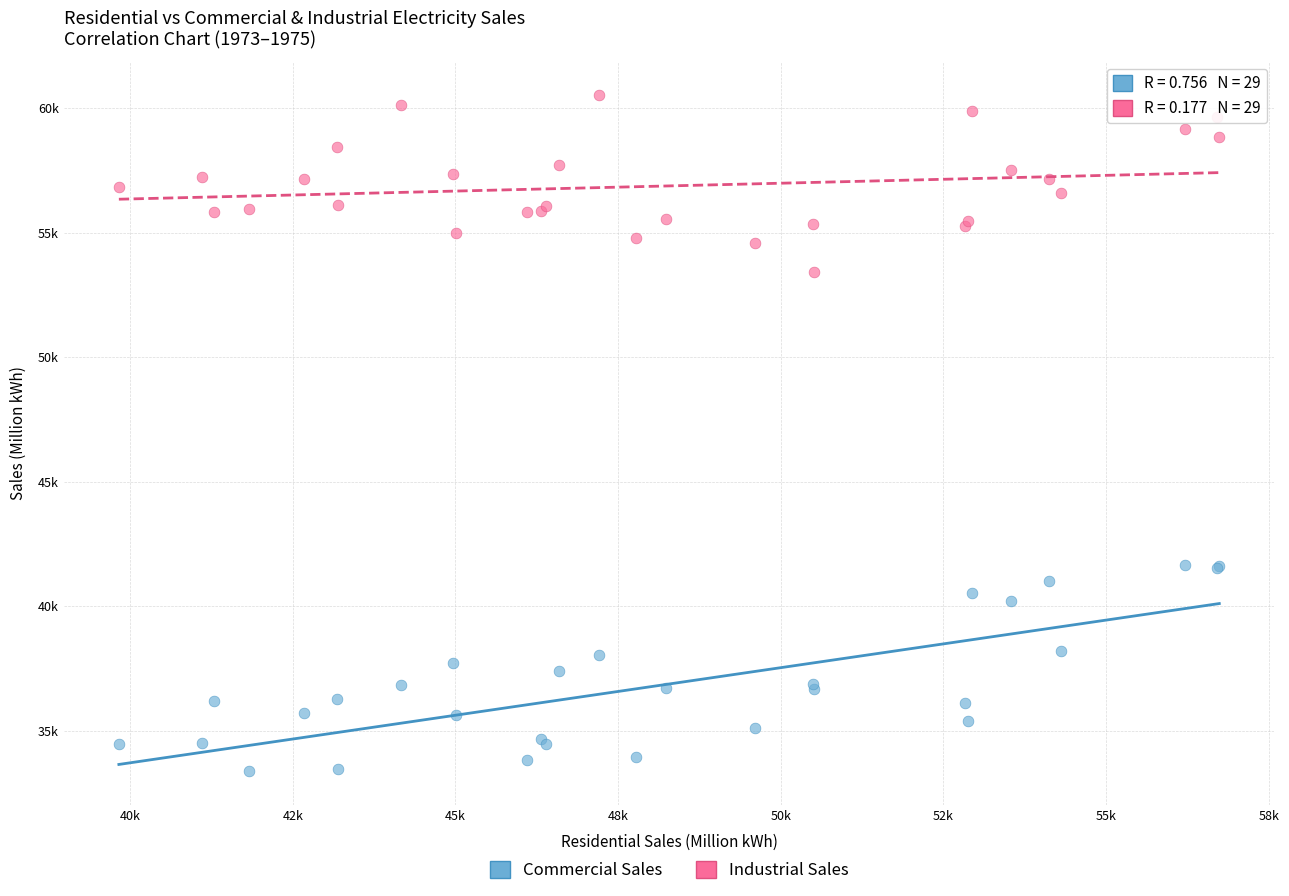

What are all the series names shown in the legend?

Commercial Sales, Industrial Sales